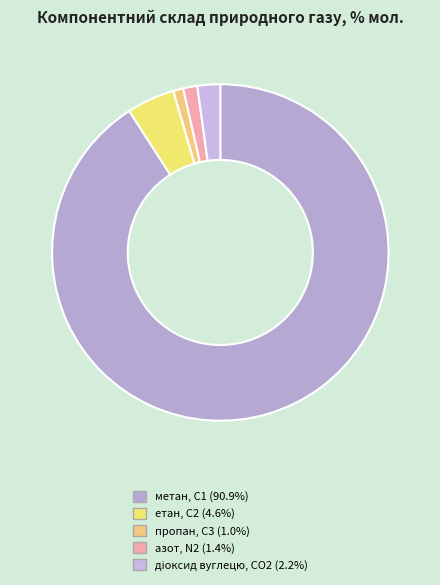

Is it true that метан, С1 is 99% of the pie?

False